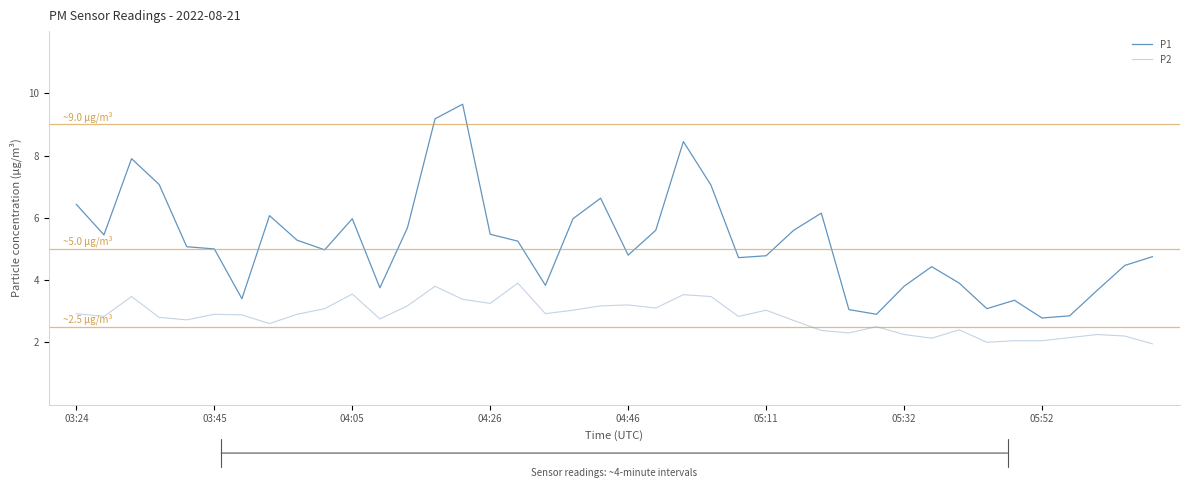

True or false: P1 and P2 cross at least once.

False